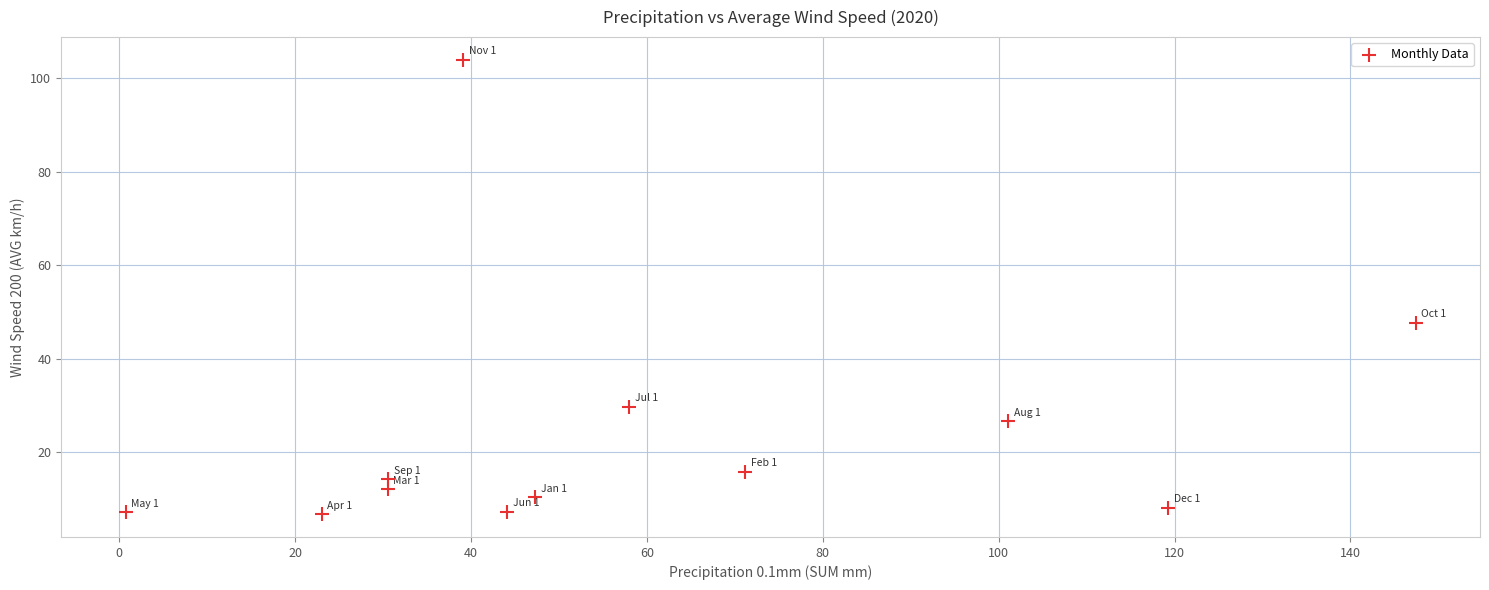

What Y value in the scatter plot is closest to 55?

47.7